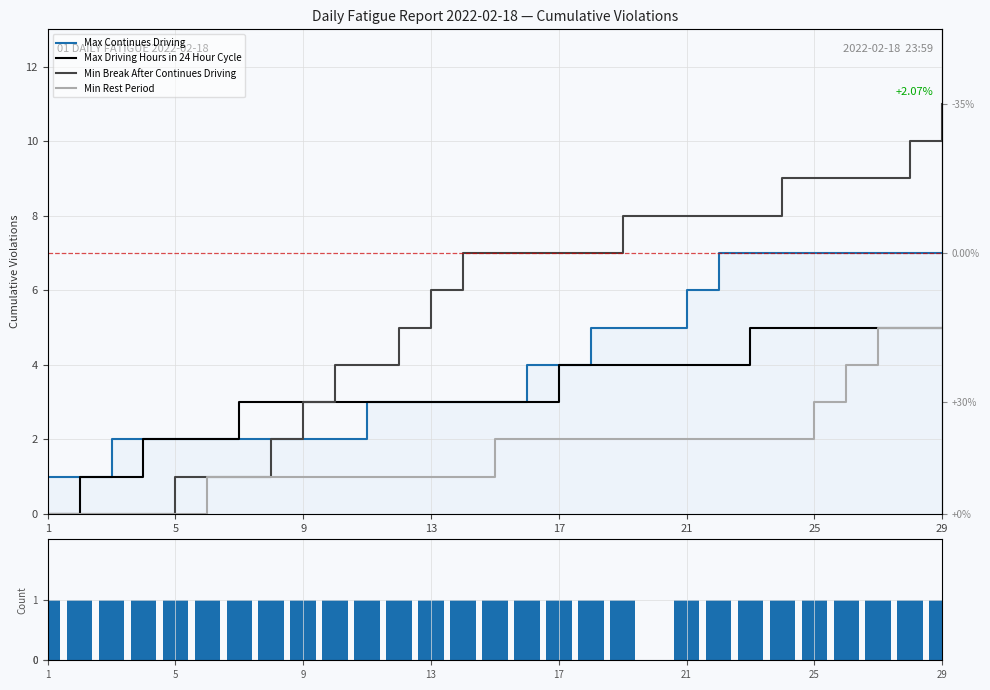

Rank the series by their average value, from highest to lowest.

Min Break After Continues Driving, Max Continues Driving, Max Driving Hours in 24 Hour Cycle, Min Rest Period, Violations per Record